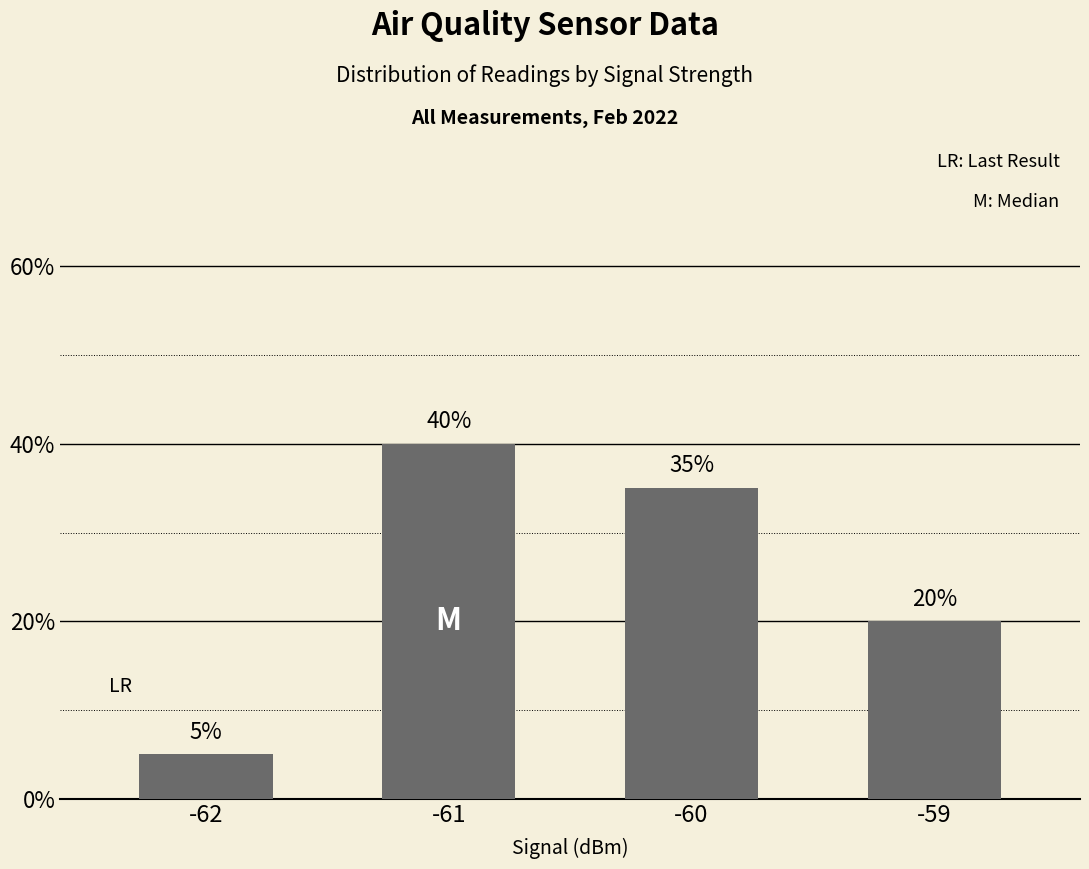

Where is the data nearest to the value 22?

-59